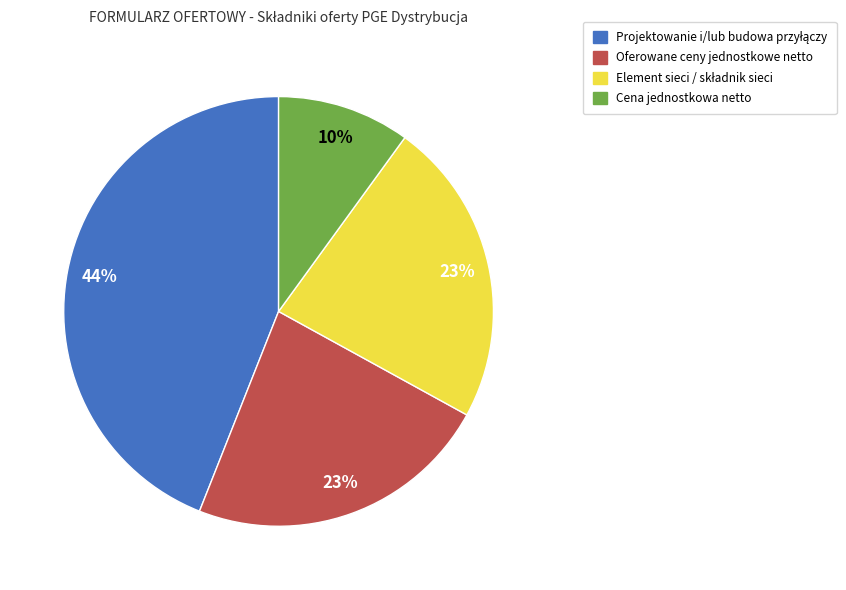

To the nearest percent, what is the difference between the Cena jednostkowa netto and Oferowane ceny jednostkowe netto slice percentages?

13%